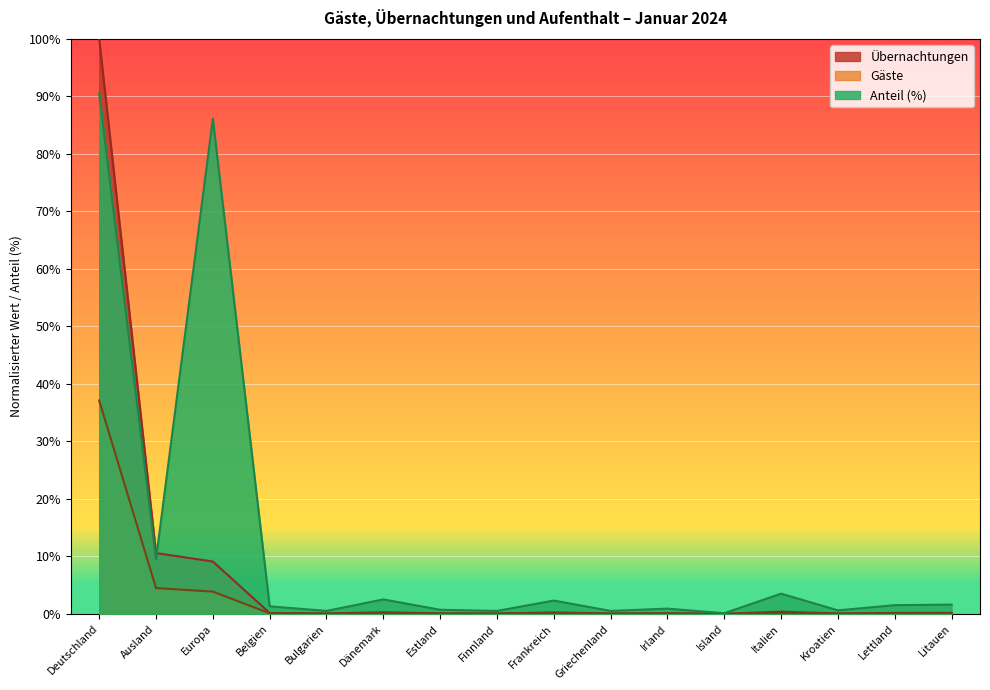

What position from the left is Litauen?

16